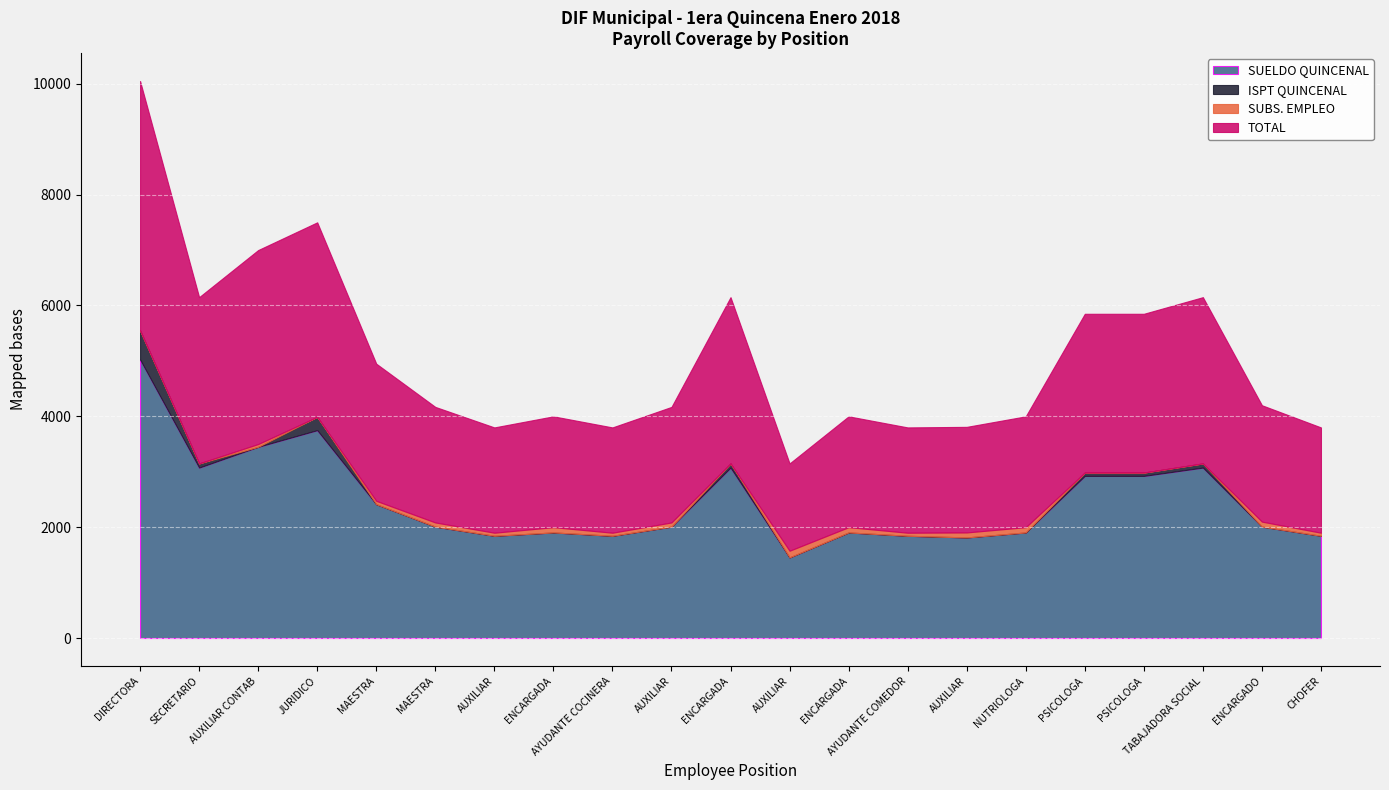

Is the value of ISPT QUINCENAL at PSICOLOGA greater than the value of SUELDO QUINCENAL at MAESTRA?

No